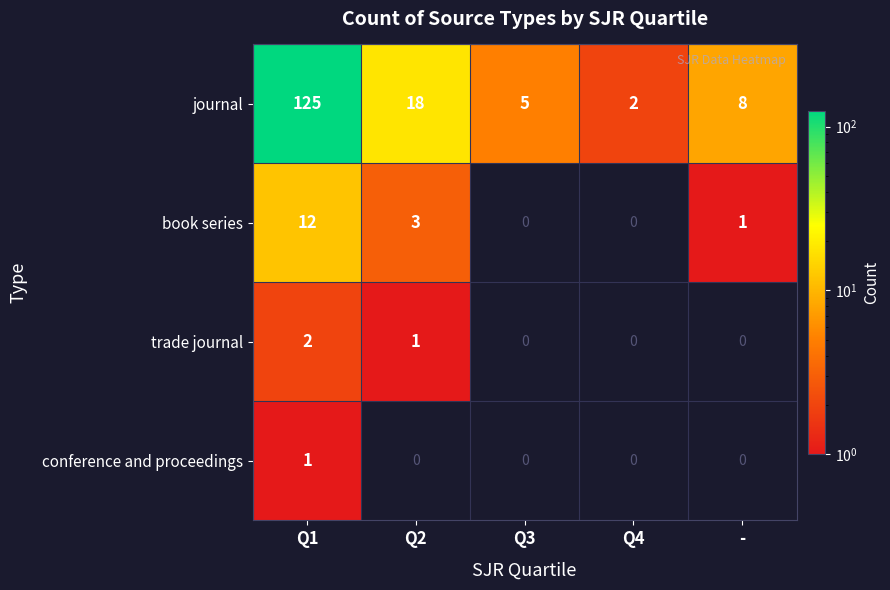

At Q1, list the series in order from smallest to largest.

conference and proceedings, trade journal, book series, journal